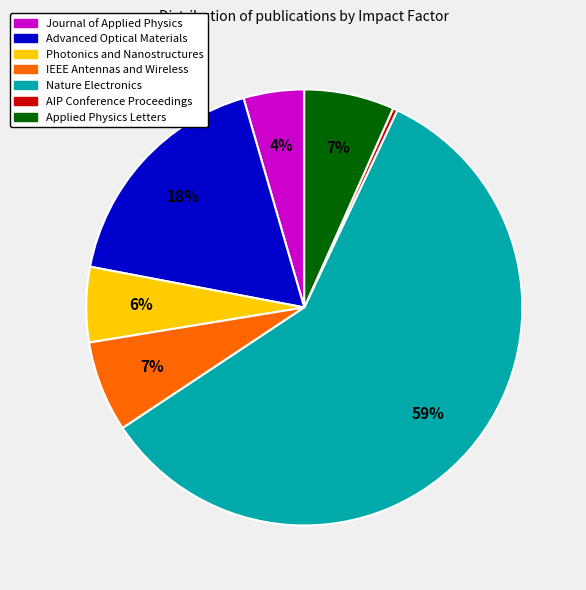

Is AIP Conference Proceedings the majority of the pie?

No